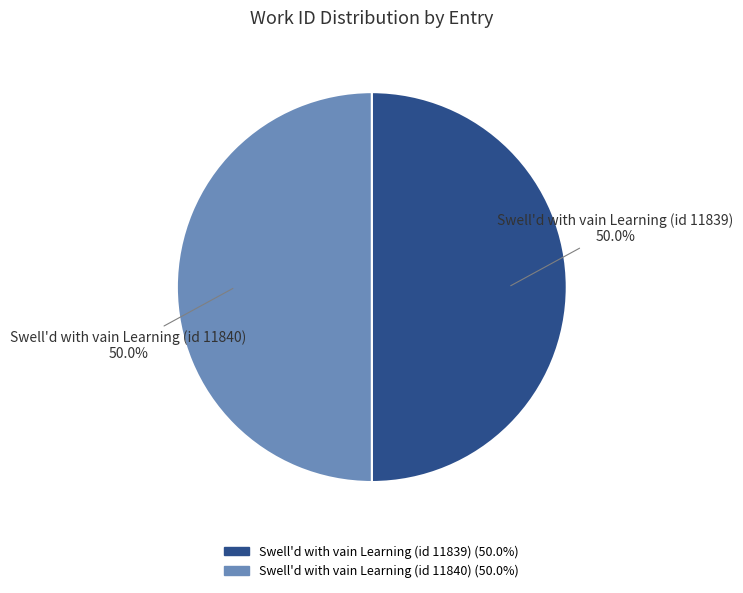

What is the ratio of the value at Swell'd with vain Learning (id 11840) to the value at Swell'd with vain Learning (id 11839)?

1.0